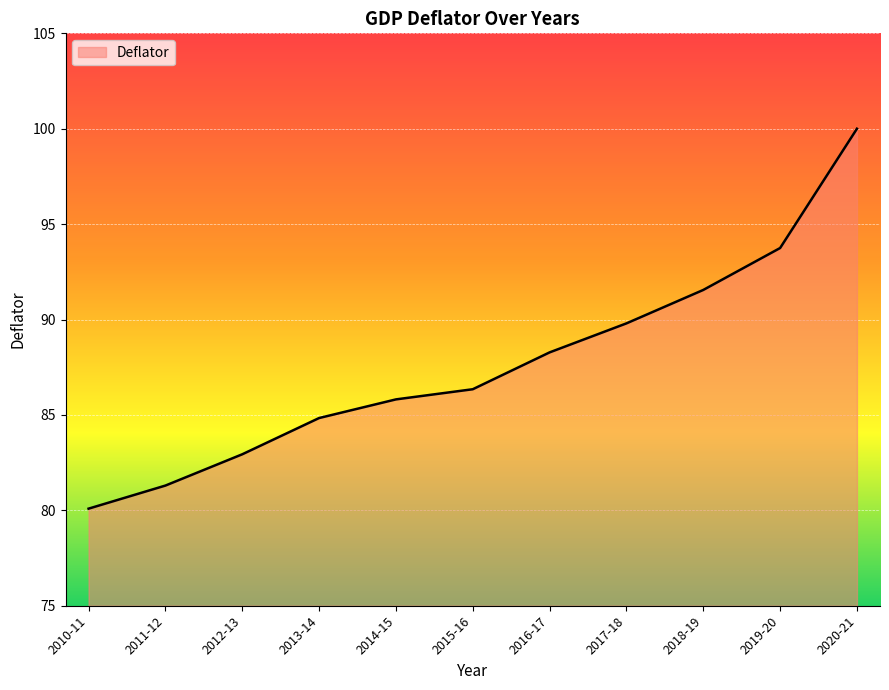

What is the difference between the maximum and minimum values?

19.9